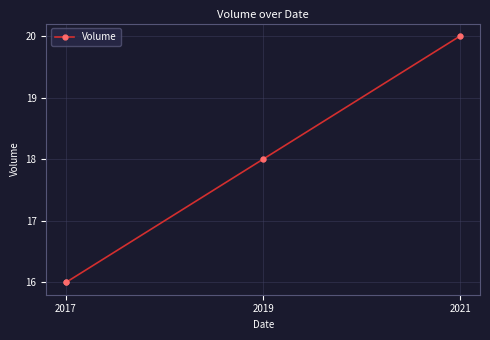

Which has a higher value, 2017 or 2019?

2019